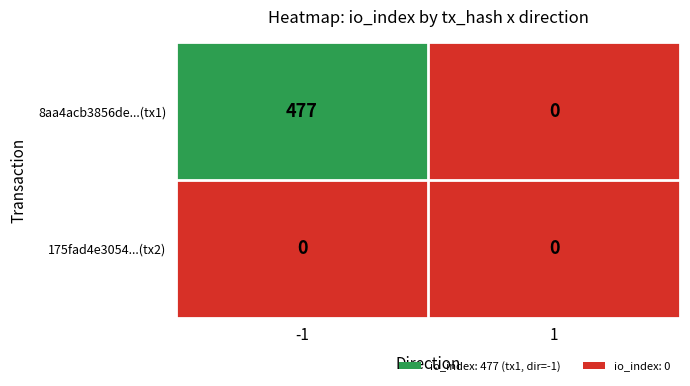

Which category has the highest value across all series?

-1